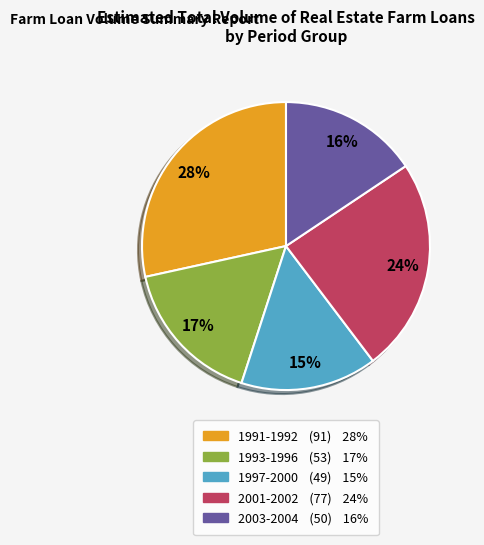

Is there a majority slice in this chart?

No